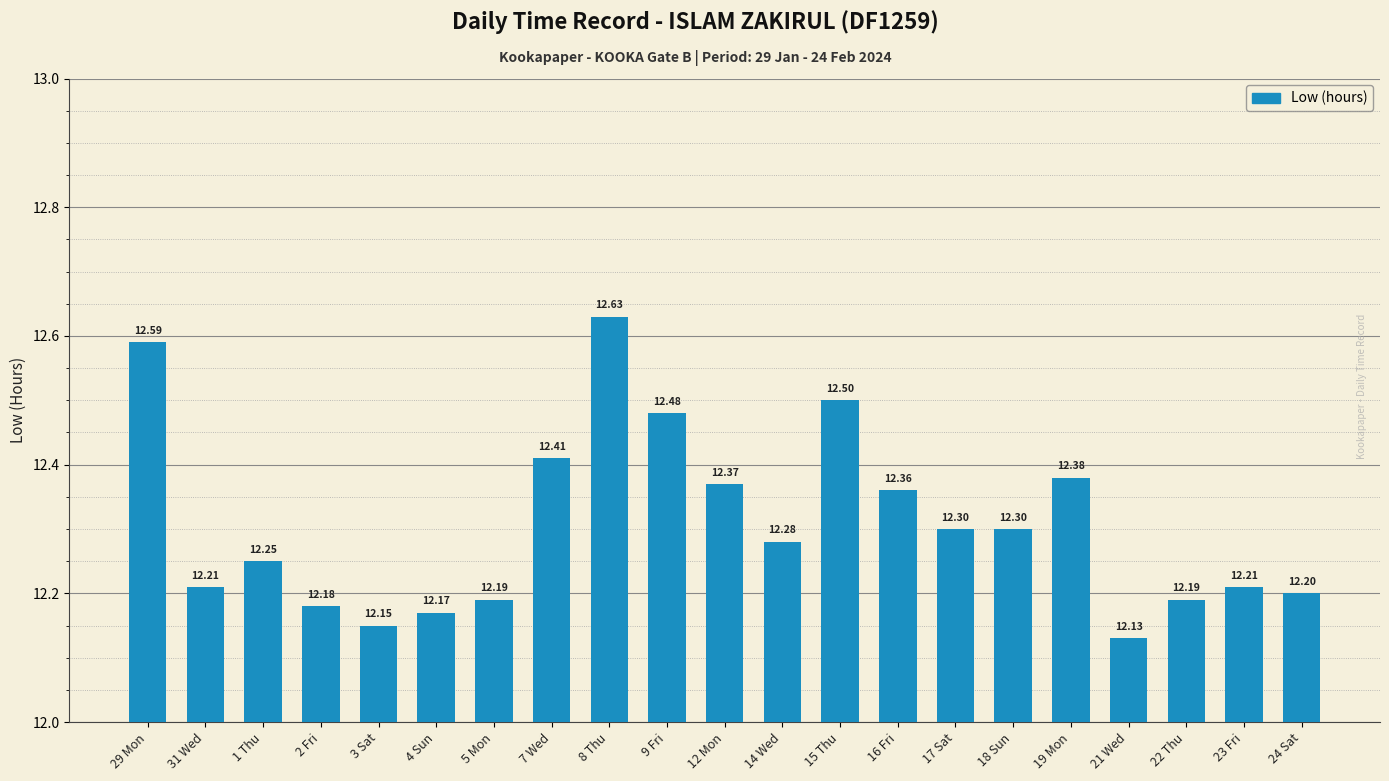

What is the sum of all values?

258.5